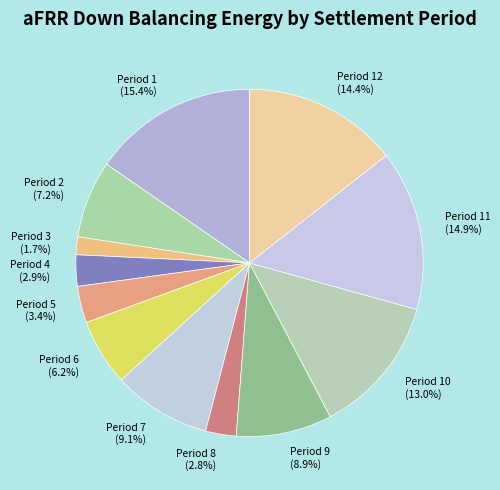

To the nearest percent, what is the average slice percentage?

8%